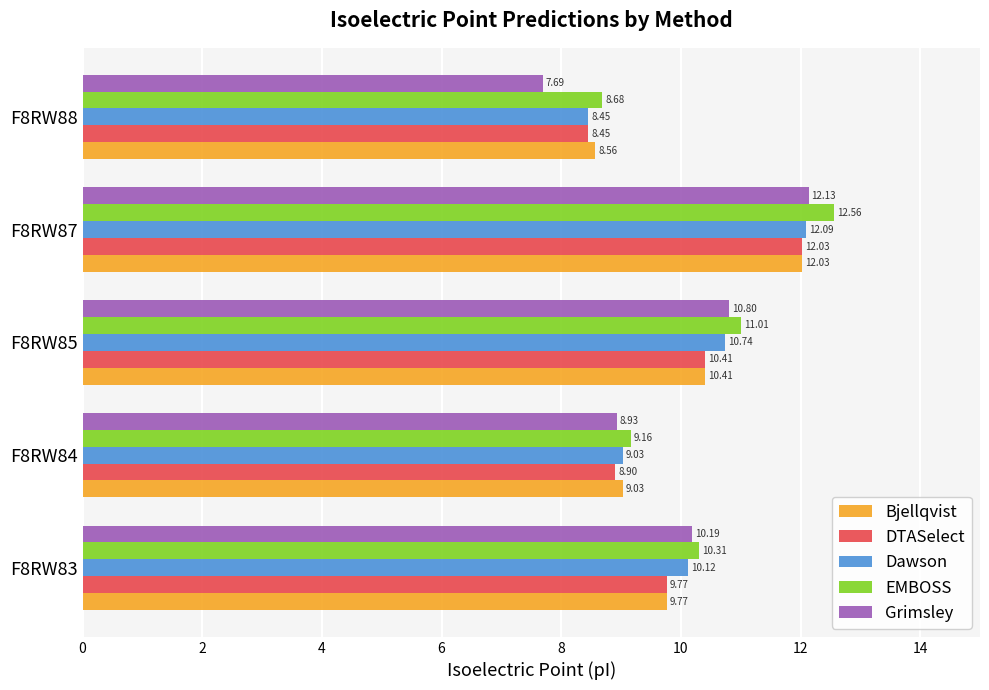

What is the difference between the maximum and minimum values in the EMBOSS series?

3.9